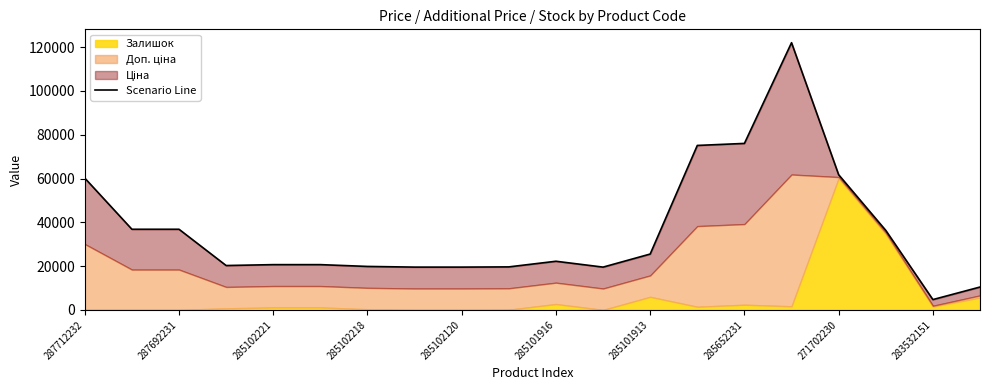

How many data points are less than 22226?

10